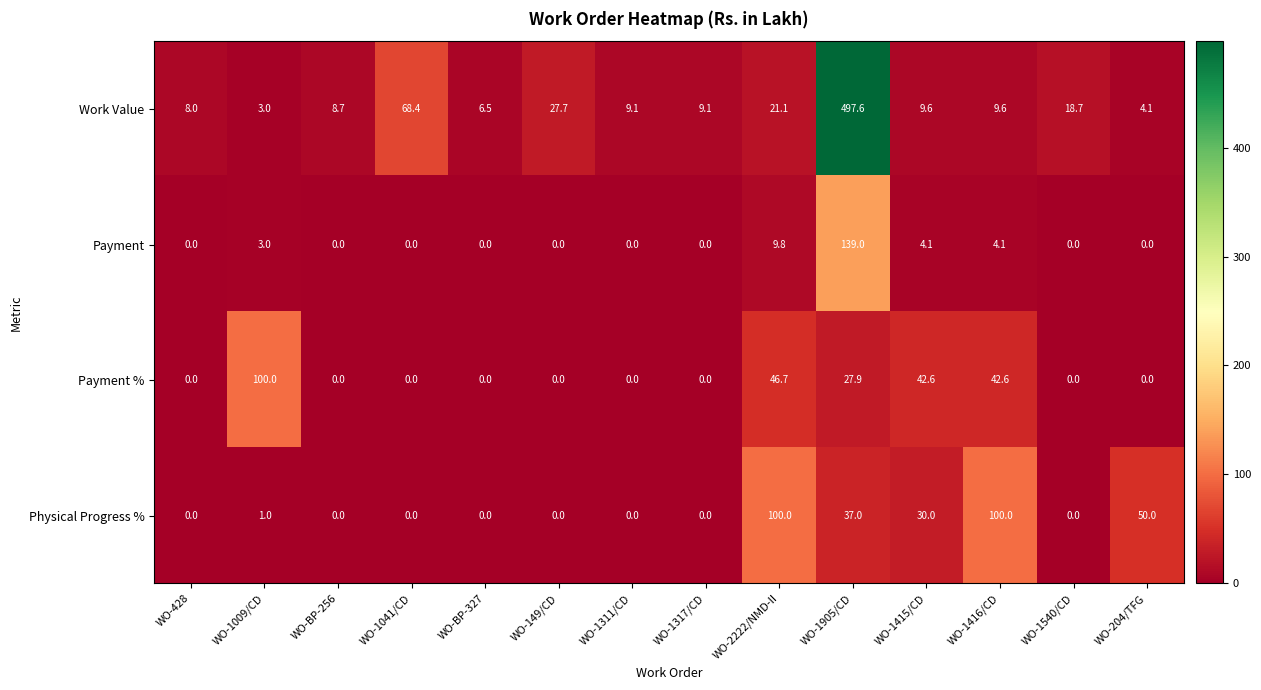

What is the average value of the Payment series?

11.4